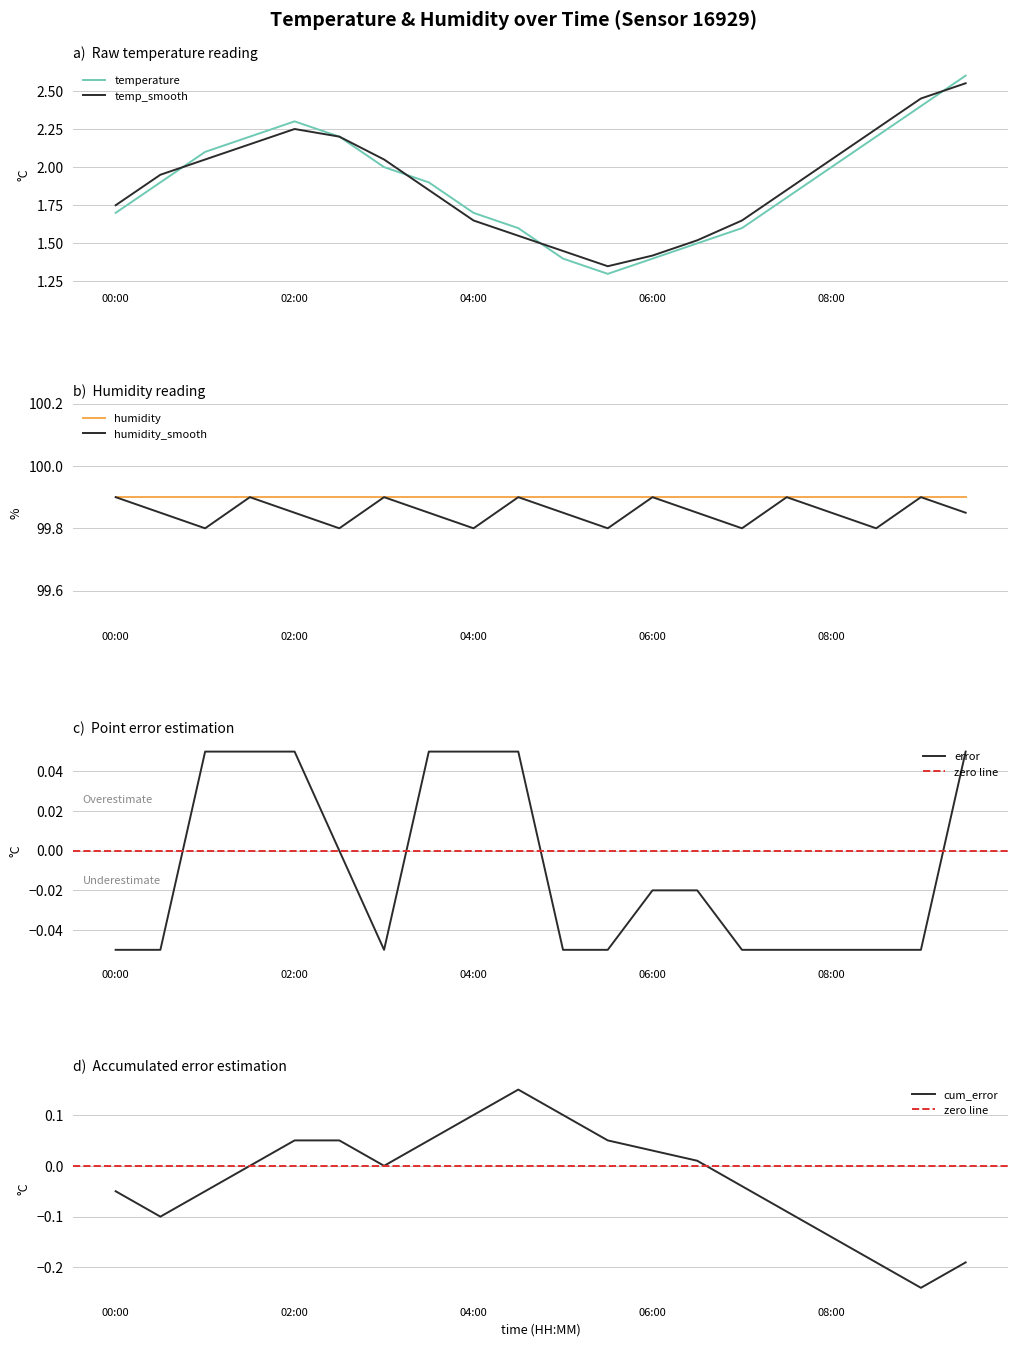

Which series has the largest range (max minus min)?

temperature